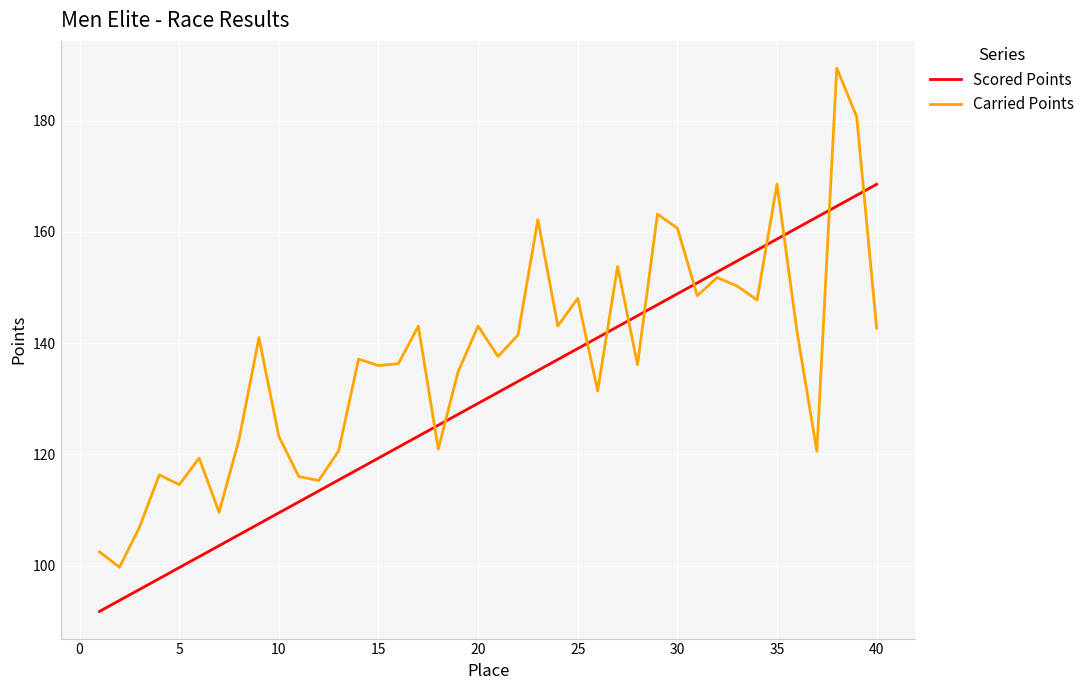

Does the chart display data point markers on the line(s)?

No